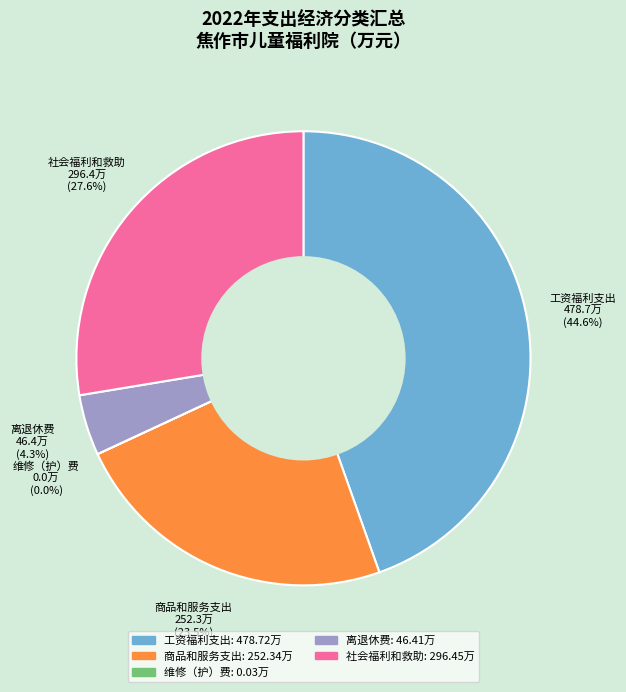

What is the largest slice in the pie chart?

工资福利支出